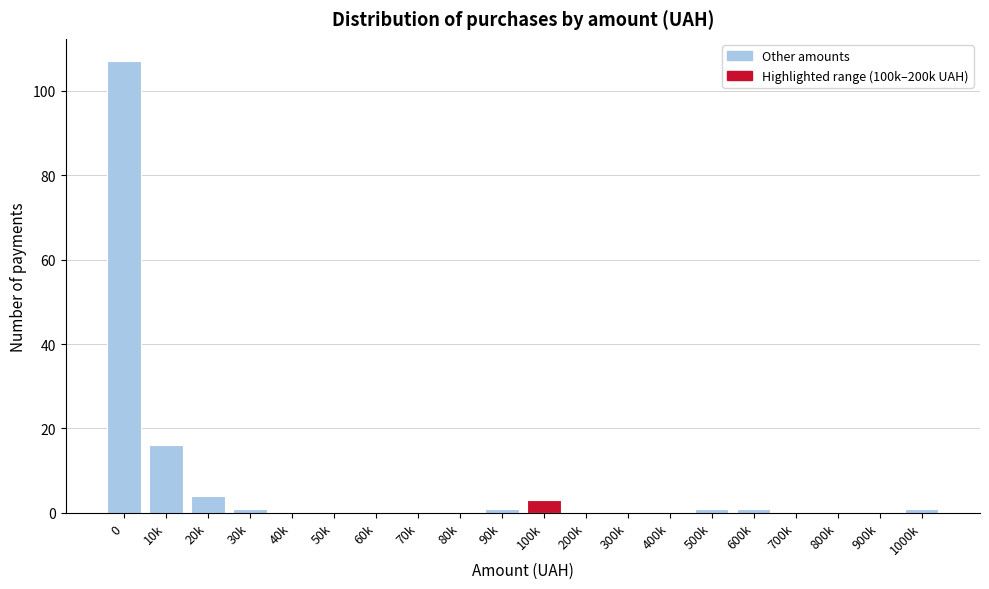

Reading left to right, extract all data points from this chart.

0=107	10k=16	20k=4	30k=1	40k=0	50k=0	60k=0	70k=0	80k=0	90k=1	100k=3	200k=0	300k=0	400k=0	500k=1	600k=1	700k=0	800k=0	900k=0	1000k=1